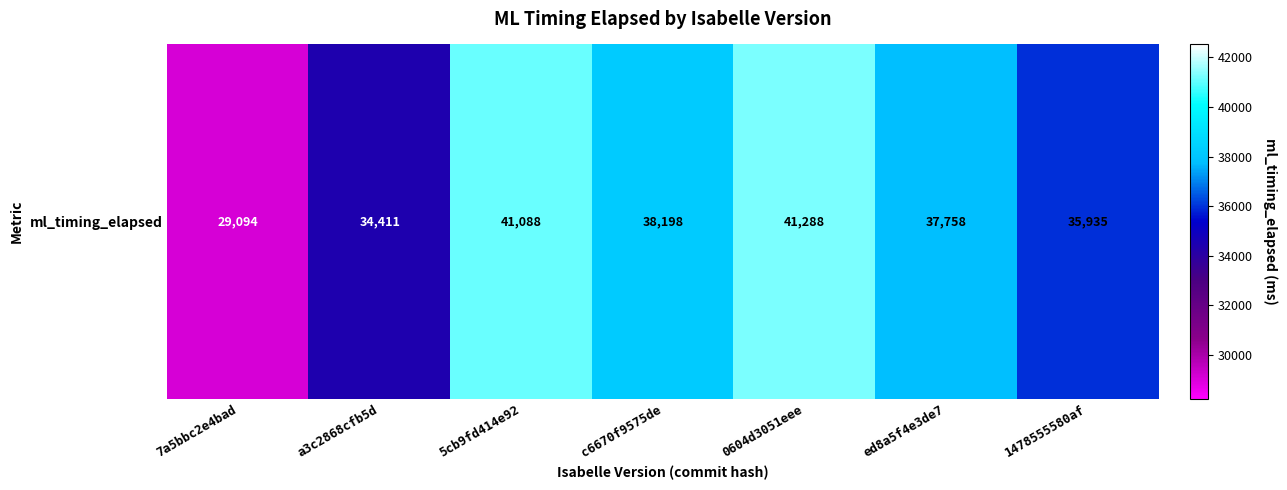

What is the approximate value at a3c2868cfb5d, to the nearest 50?

34400